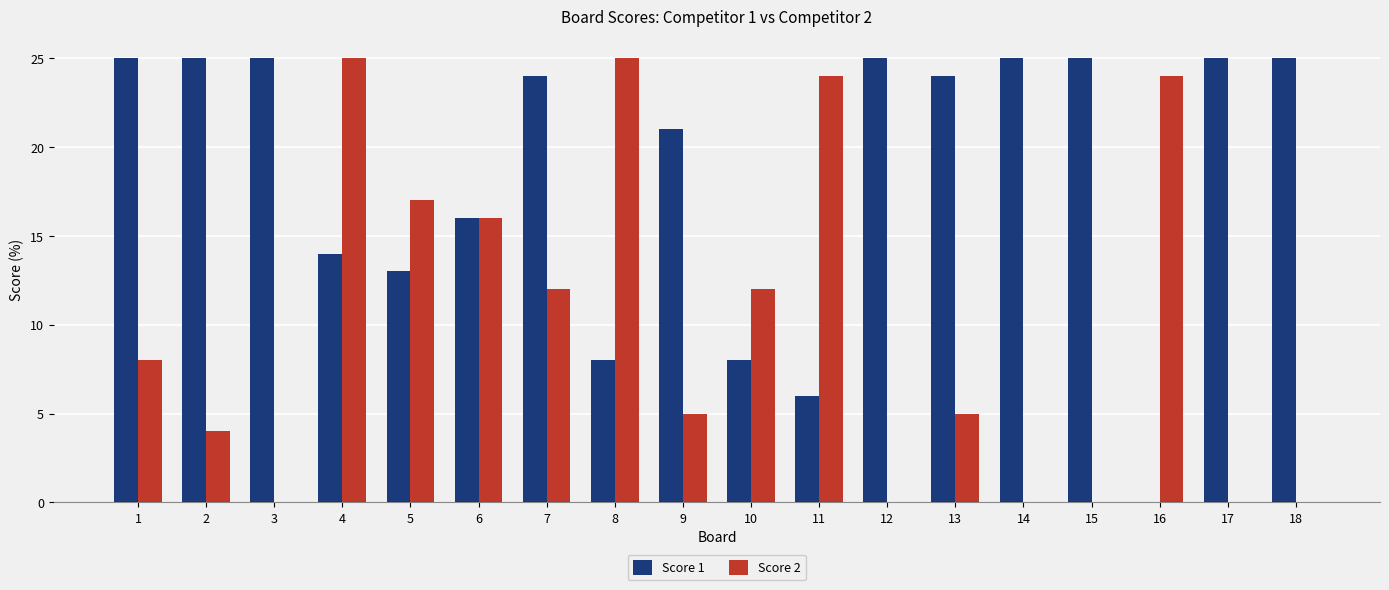

What is the approximate value of Score 2 at 5, to the nearest 5?

15